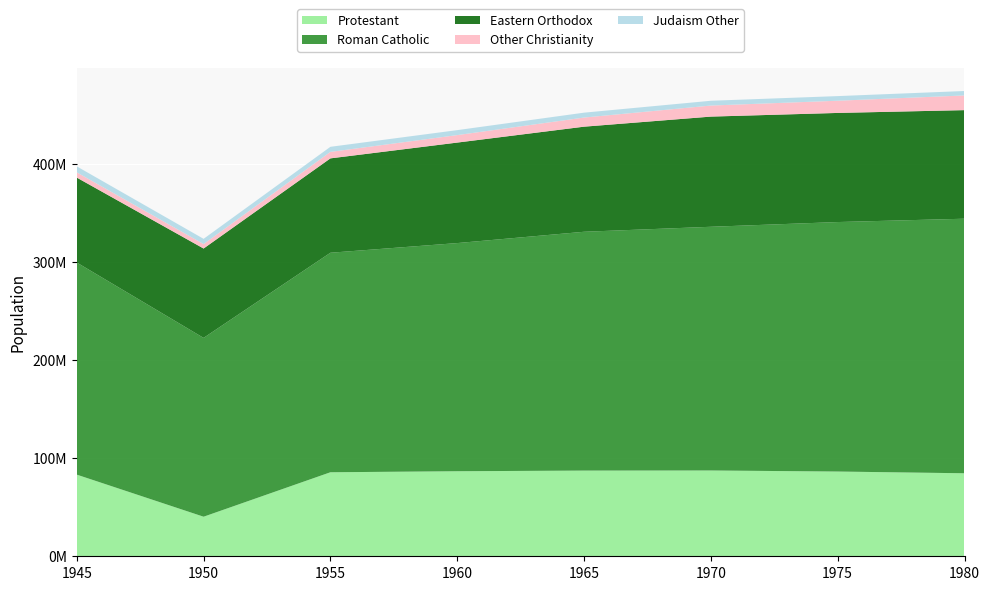

Reading left to right, transcribe all the data shown in this chart.

Protestant: 1945=83145512	1950=40293475	1955=85570895	1960=86615387	1965=87270229	1970=87380610	1975=86306803	1980=84545280
Roman Catholic: 1945=216041422	1950=182146023	1955=223576835	1960=232373678	1965=243240445	1970=248209651	1975=254101668	1980=259260904
Eastern Orthodox: 1945=86503645	1950=91004796	1955=96120344	1960=102354051	1965=107031360	1970=112215607	1975=111135093	1980=110595090
Other Christianity: 1945=5361826	1950=4534844	1955=6597713	1960=7610228	1965=9288584	1970=11248267	1975=12430347	1980=14947256
Judaism Other: 1945=6068020	1950=5336066	1955=5178671	1960=5068023	1965=4983768	1970=4883835	1975=4711084	1980=4527066